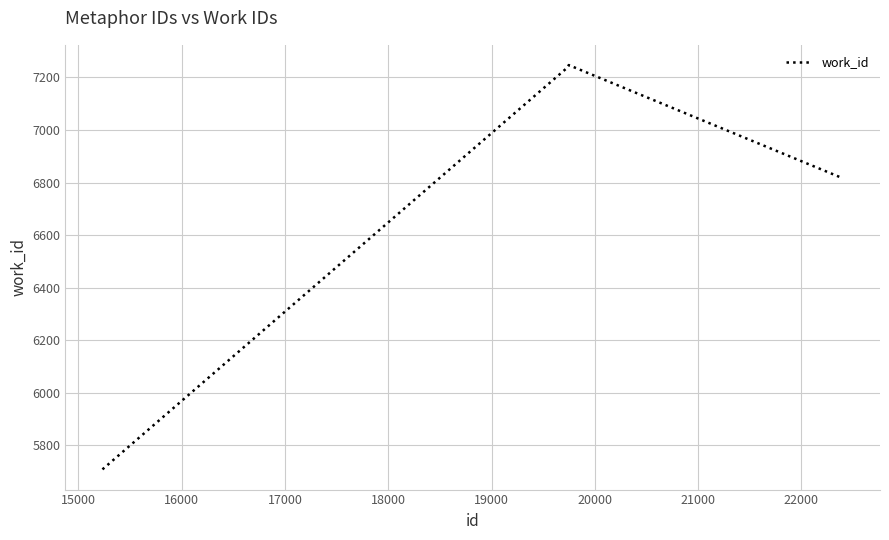

What is the difference between the maximum and minimum values?

1538